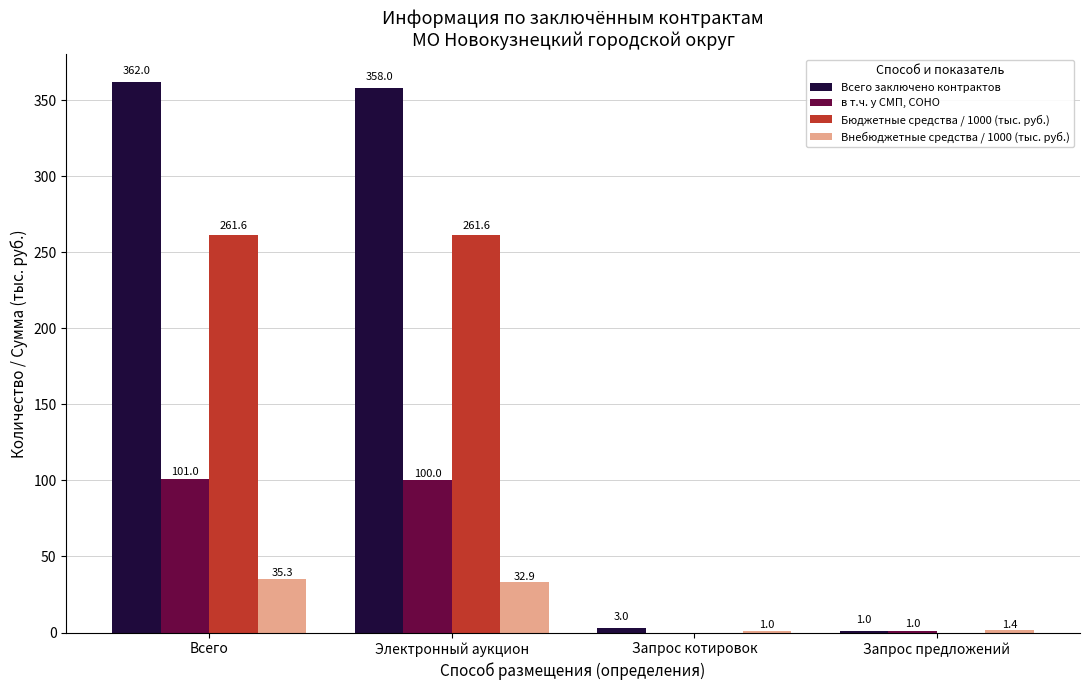

What is the total value across all series at Электронный аукцион?

752.5